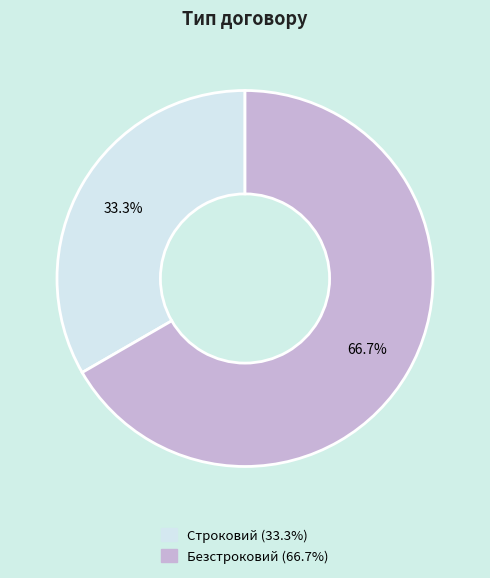

Does any single category account for the majority?

Yes